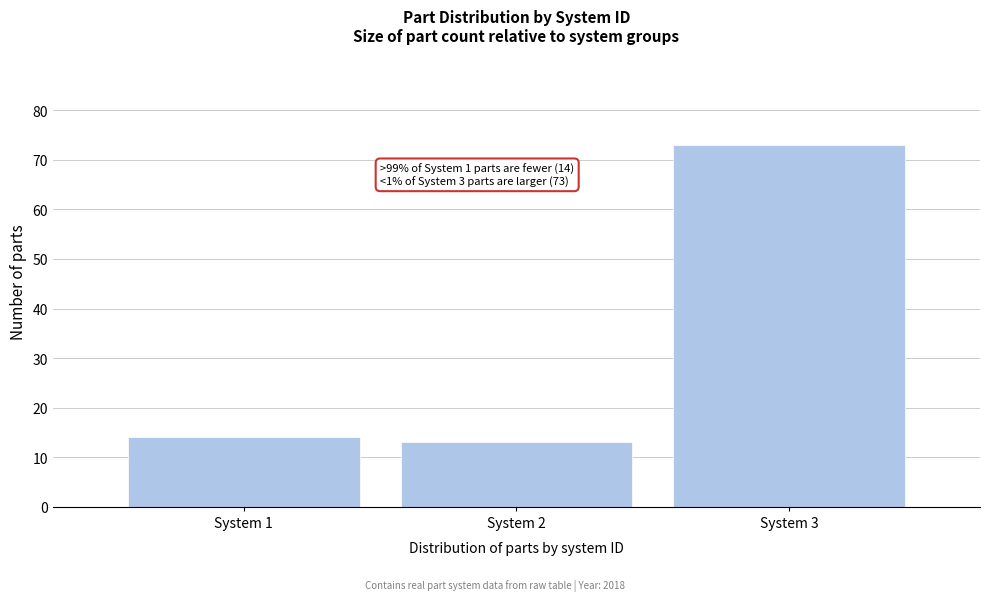

Reading right to left, transcribe all the data shown in this chart.

73	13	14